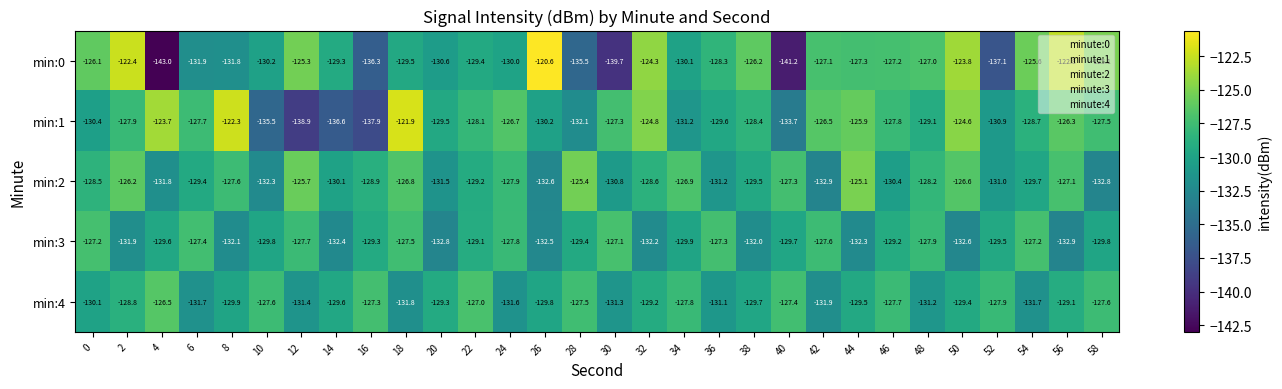

Which series has the largest total across all categories?

min:1